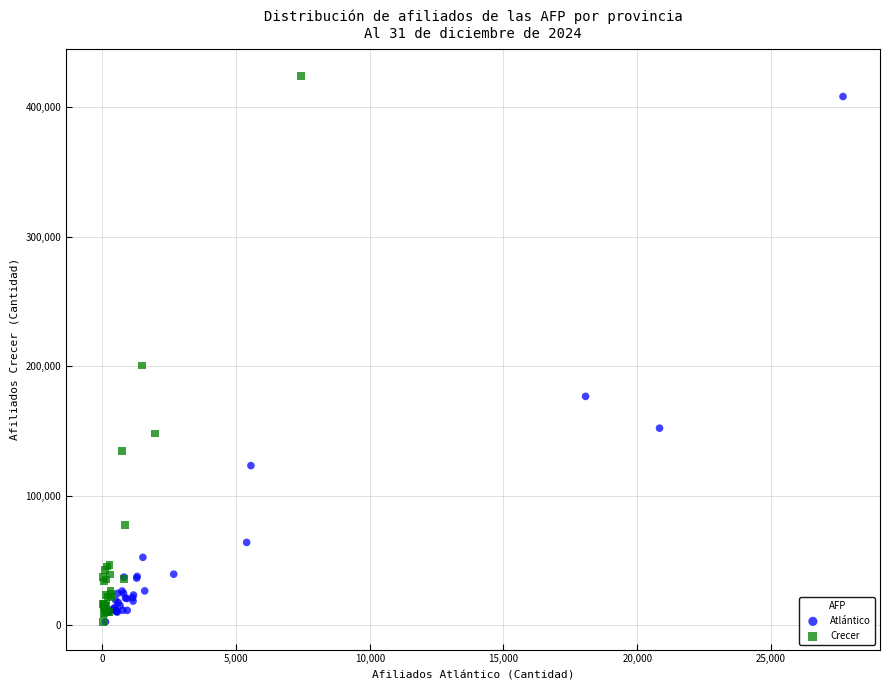

Which series has the largest Y range (max minus min)?

Crecer